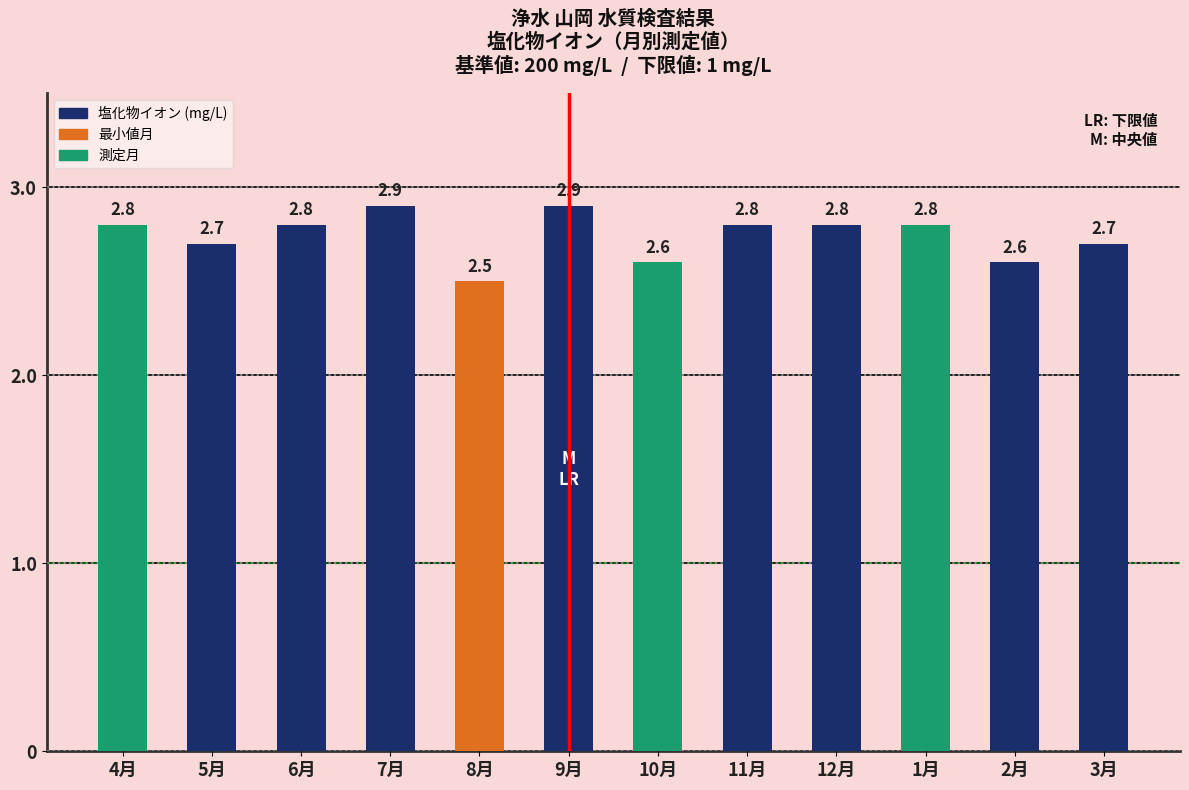

What is the sum of all values?

32.9